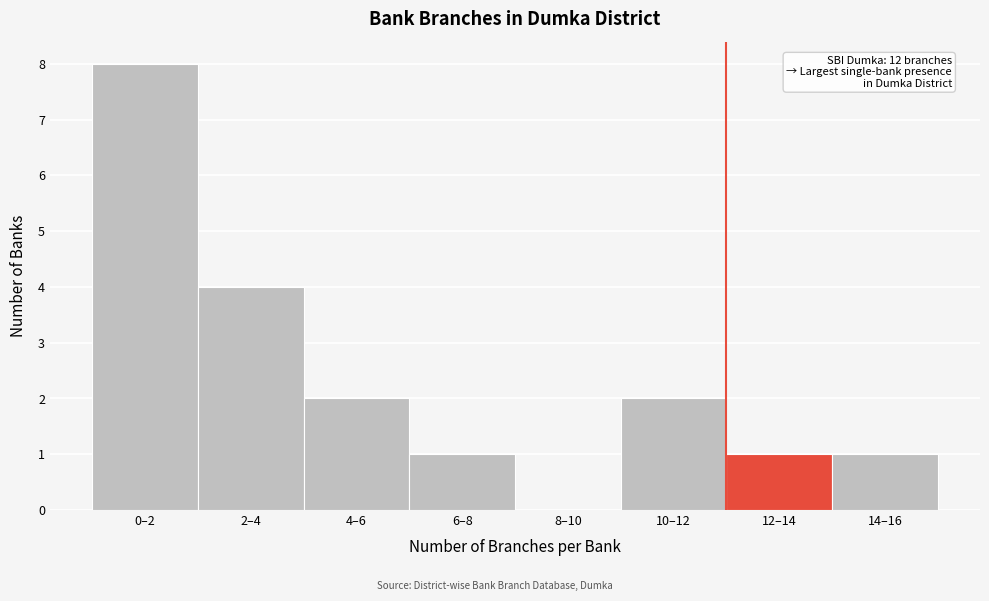

Reading left to right, extract all data points from this chart.

0–2=8	2–4=4	4–6=2	6–8=1	8–10=0	10–12=2	12–14=1	14–16=1